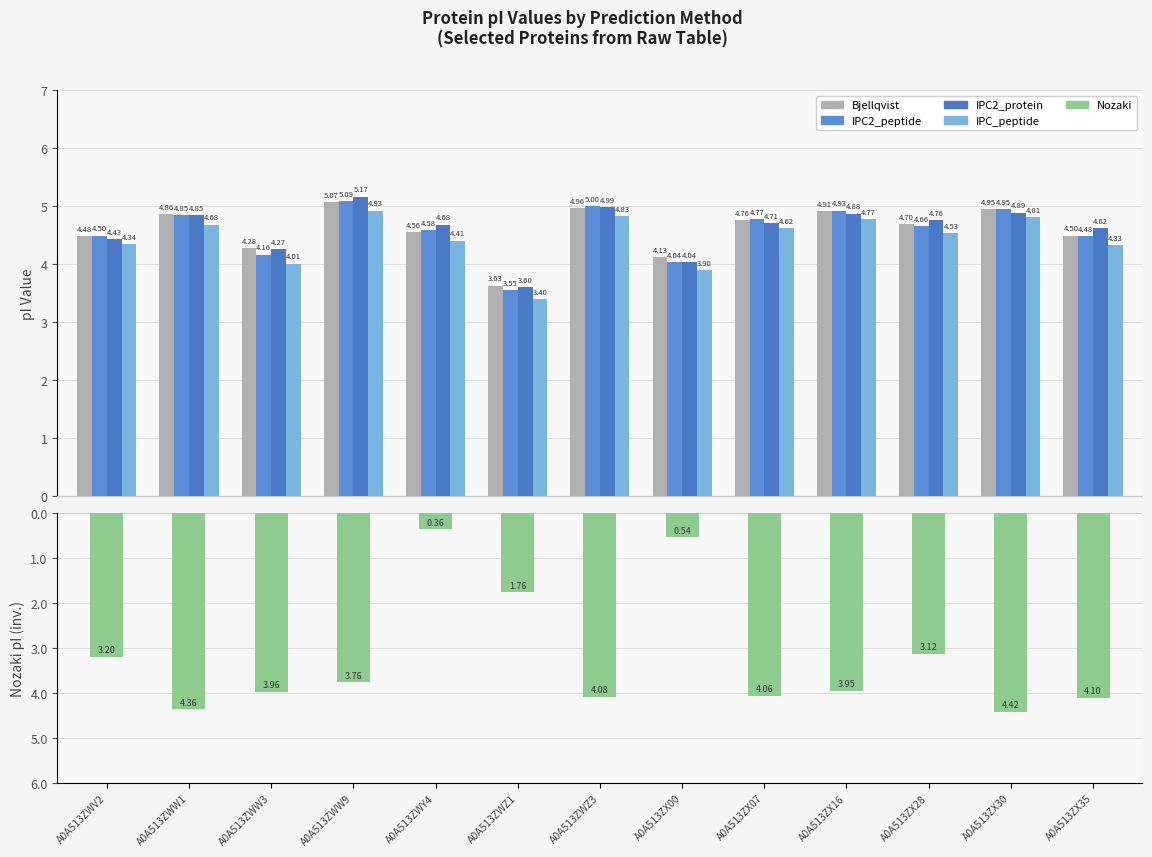

Is it true that IPC2_peptide equals 5.0 at A0A513ZWZ3?

True